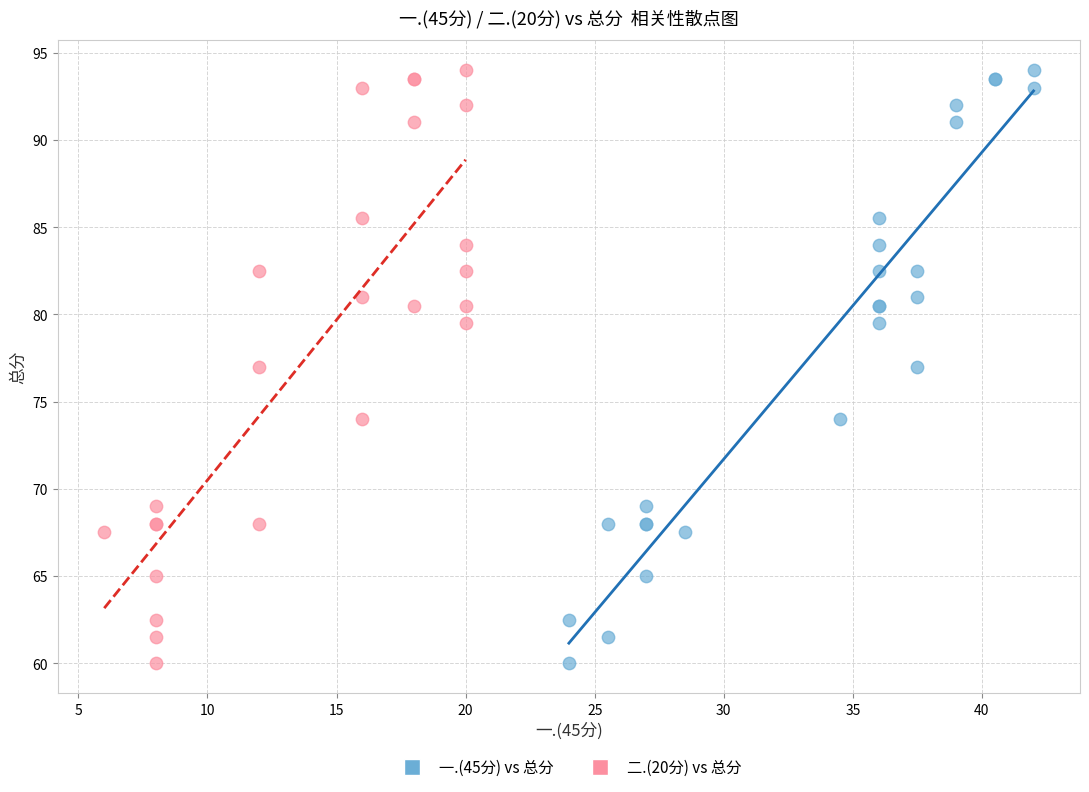

What are all the series names shown in the legend?

一.(45分) vs 总分, 二.(20分) vs 总分